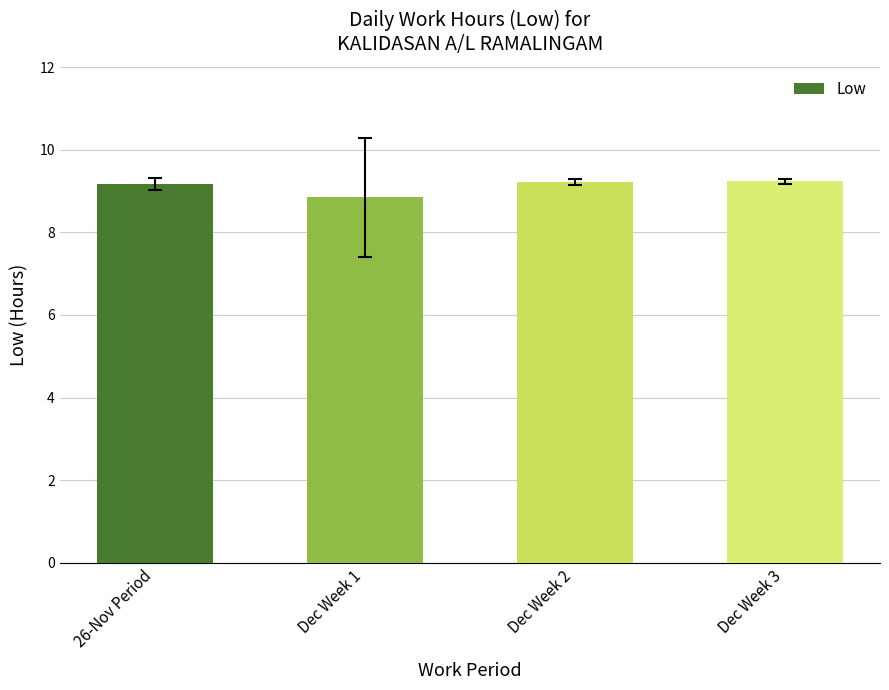

What is the maximum value shown in the chart?

9.2